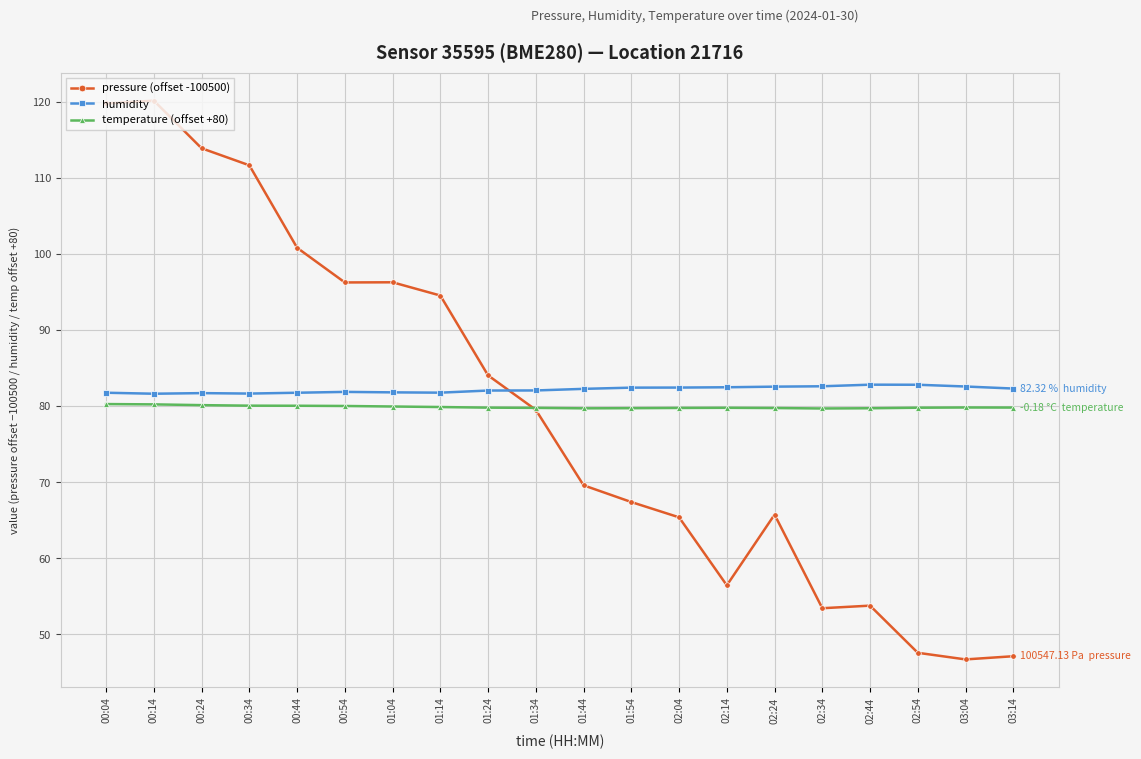

What is the total value across all series at 03:04?

209.1